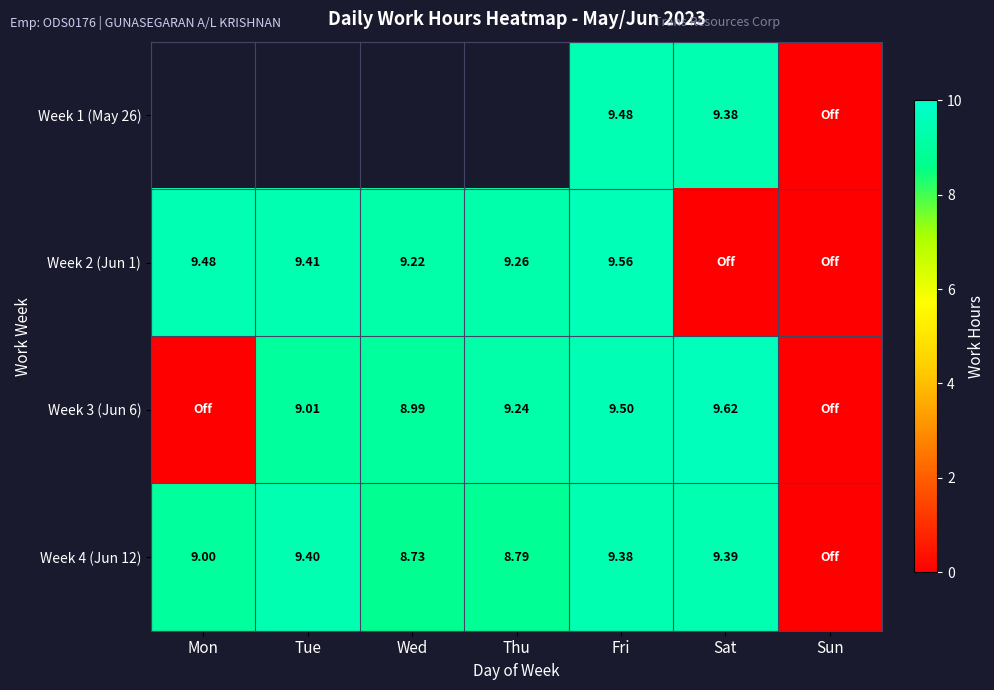

How many values in Week 1 (May 26) are above zero?

2